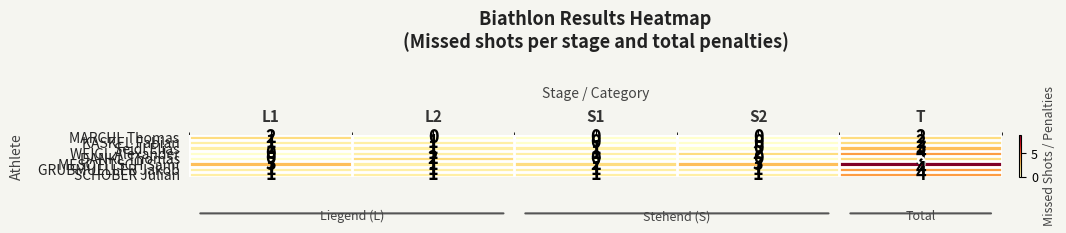

How many data points does each series have?

5